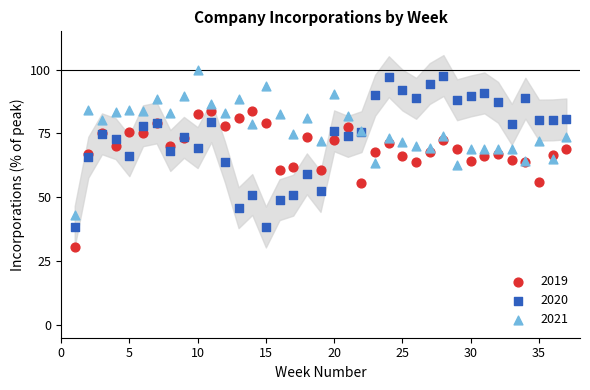

What is the X range (max minus min) for the scatter plot?

36.0